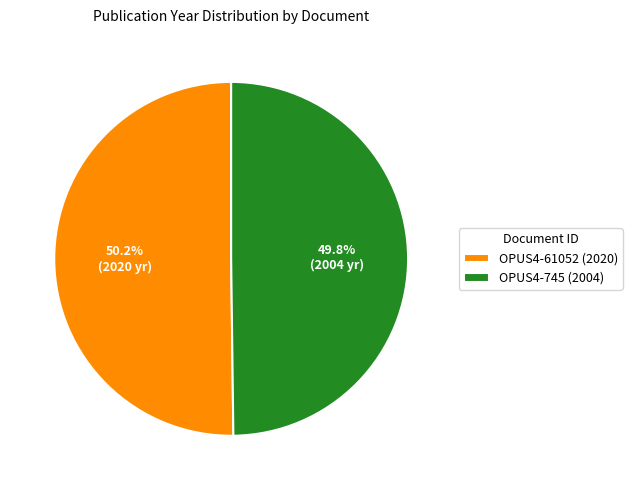

Approximately how many times larger is the value at OPUS4-745 (2004) compared to OPUS4-61052 (2020)?

1.0